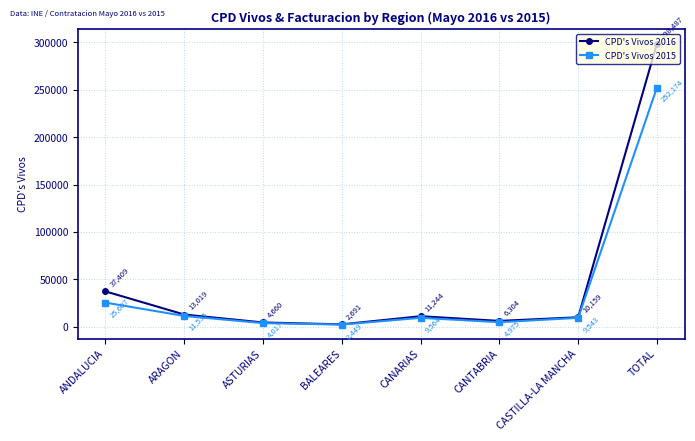

What is the smallest value displayed?

2449